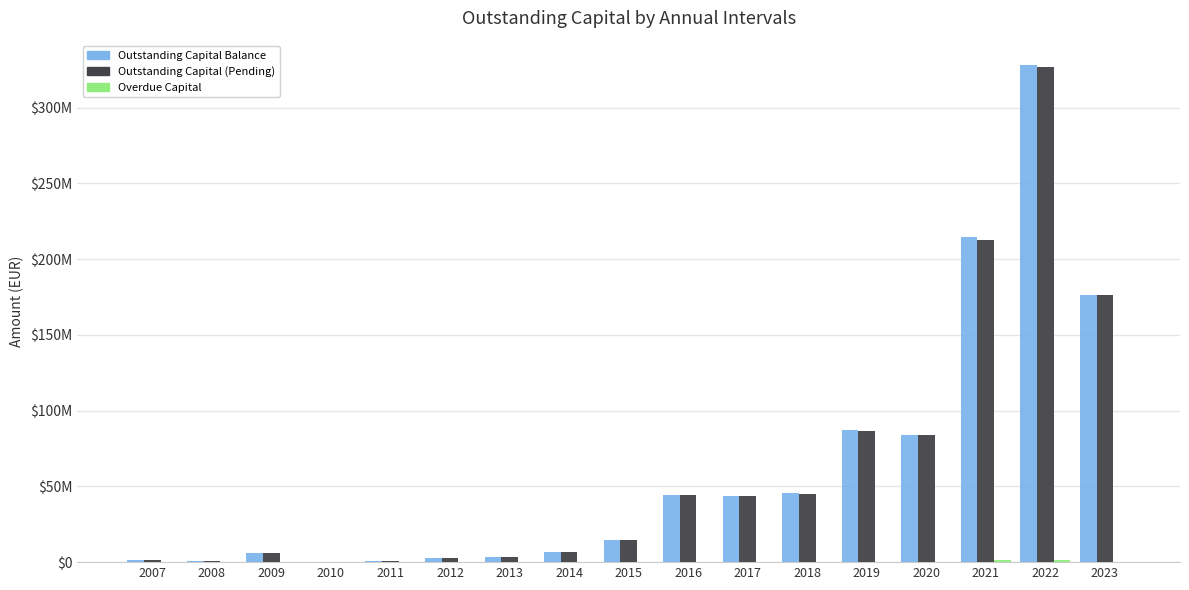

Does the chart contain stacked bars?

No